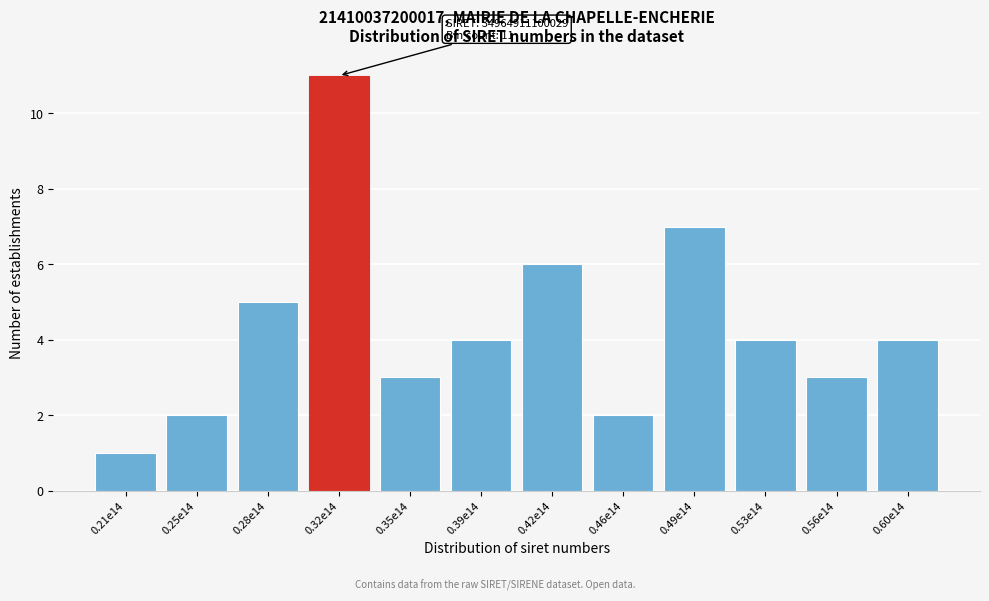

Reading right to left, extract all data points from this chart.

4	3	4	7	2	6	4	3	11	5	2	1